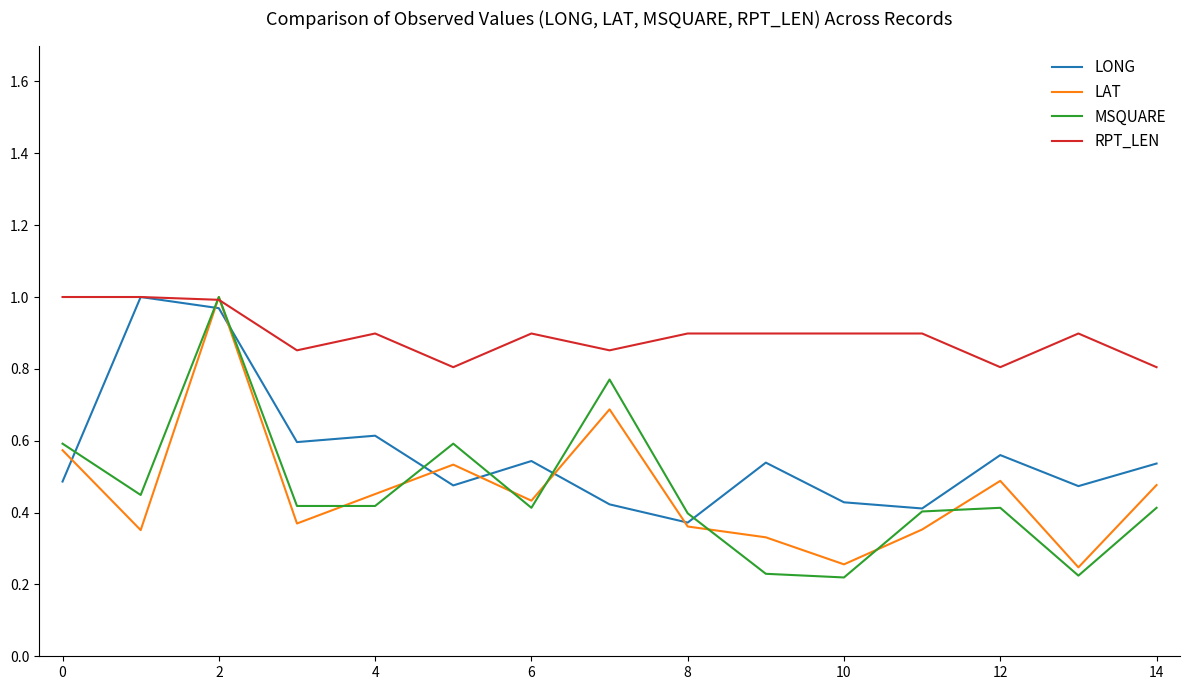

Which series has the largest total across all categories?

RPT_LEN